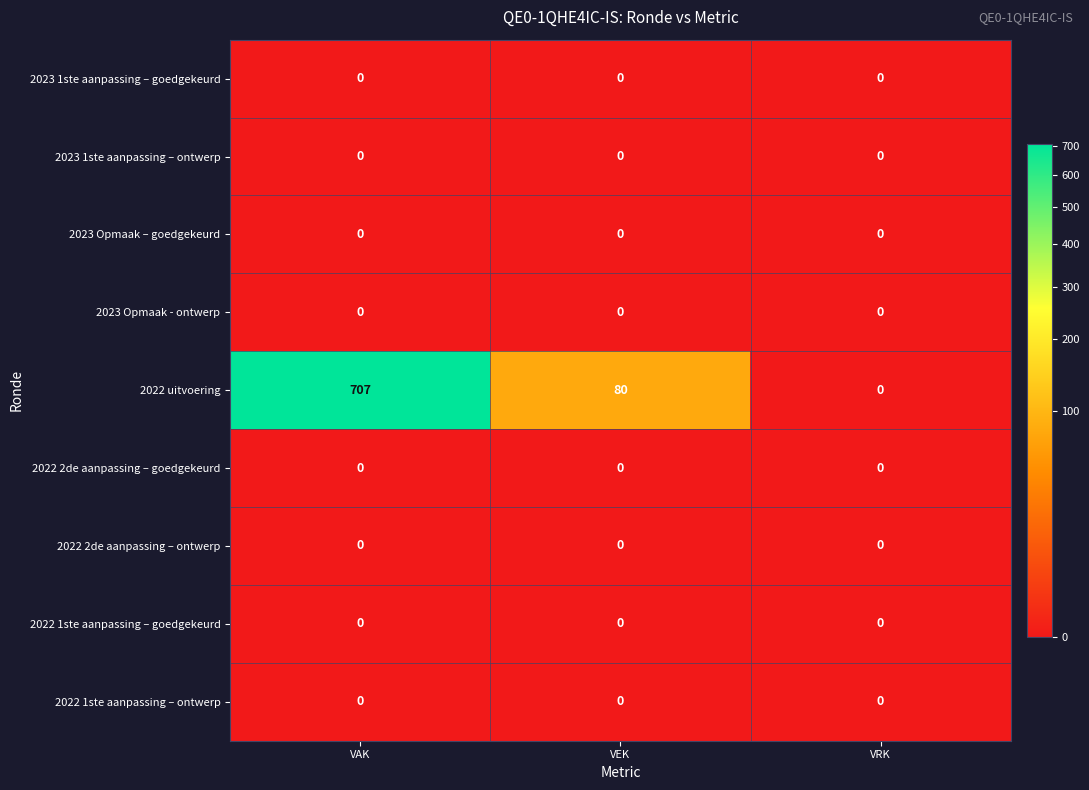

Which category has the highest value in the 2022 uitvoering series?

VAK